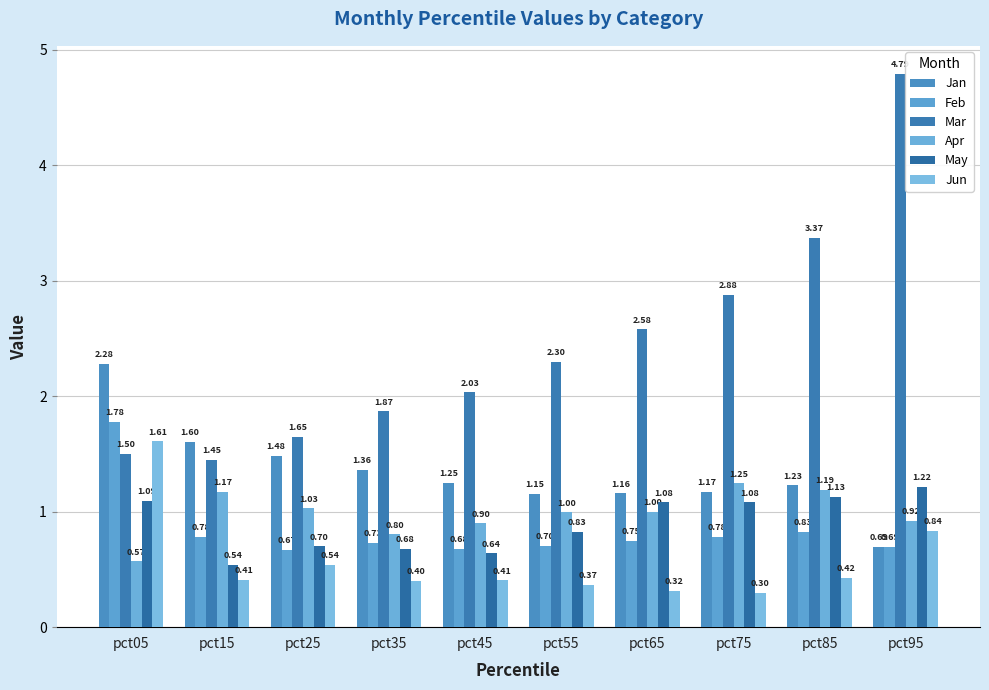

What is the value of the May bar at the 6th from the left?

0.8